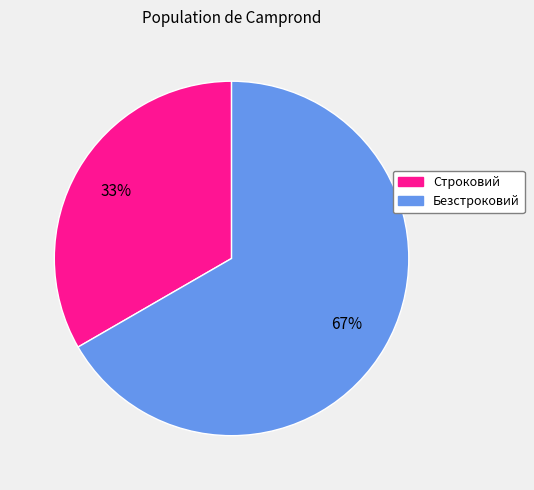

What percentage is the Безстроковий slice, to the nearest percent?

67%